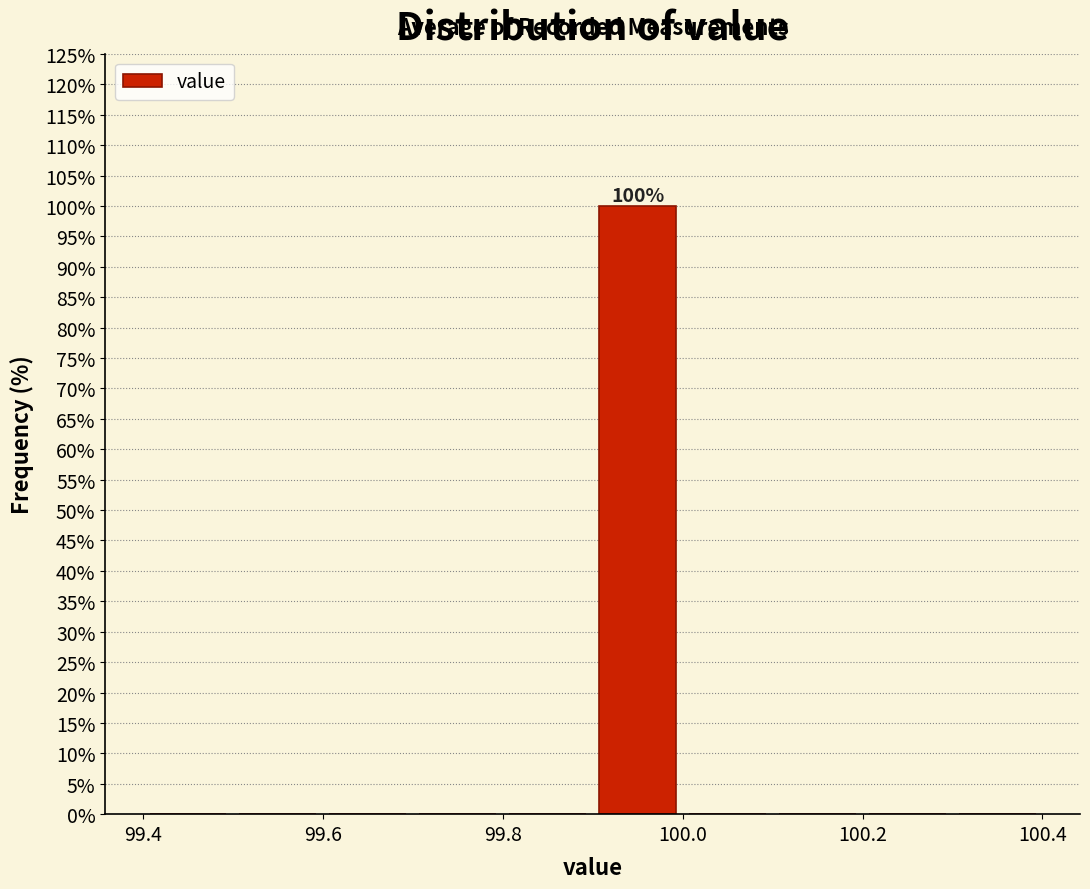

Over which range of the x-axis is the bar tallest?

99.9 to 100.0